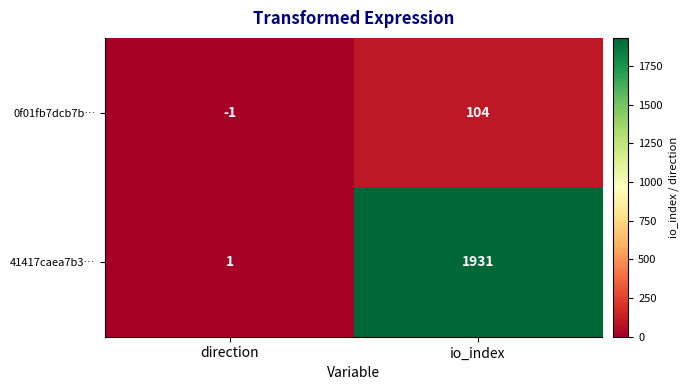

Reading left to right, what are all the values shown in this chart?

0f01fb7dcb7b…: direction=-1	io_index=104
41417caea7b3…: direction=1	io_index=1931